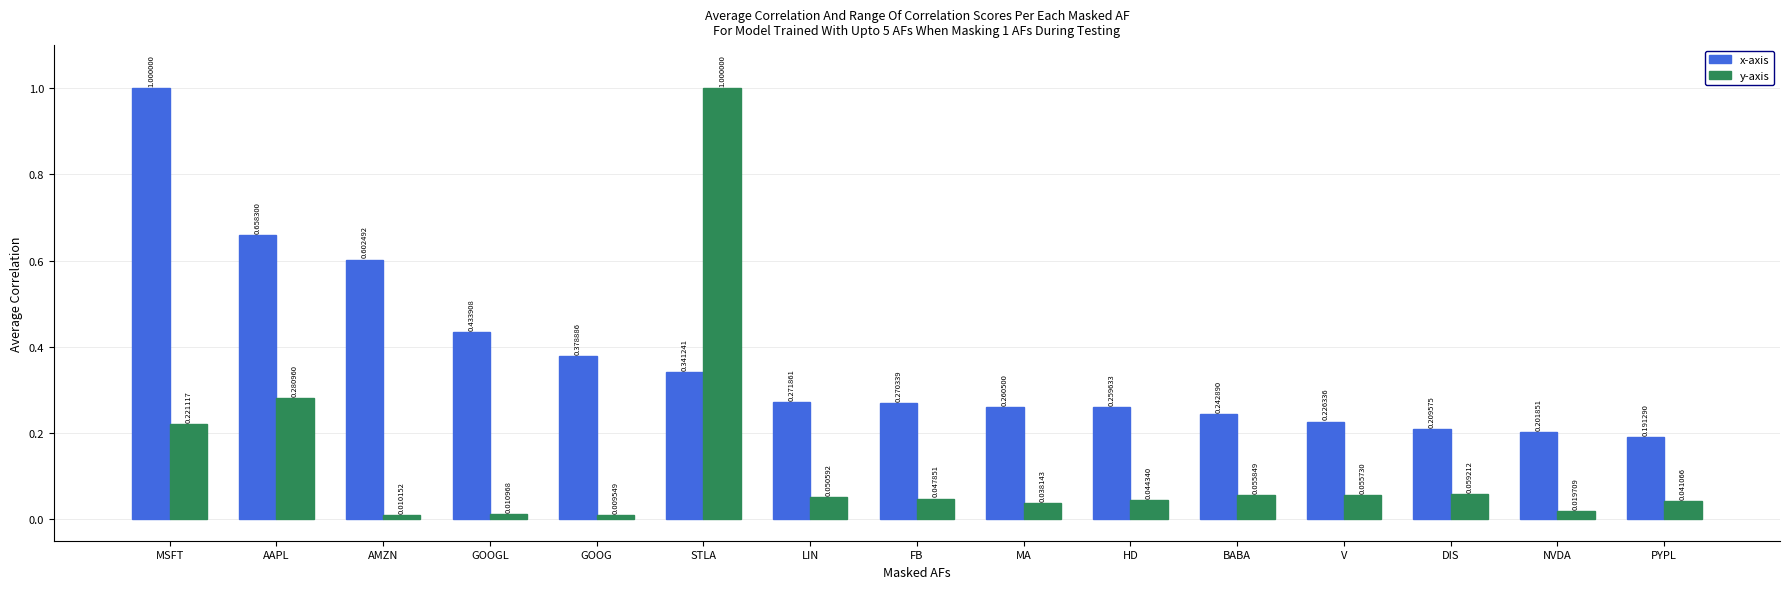

Which series has the largest range (max minus min)?

y-axis